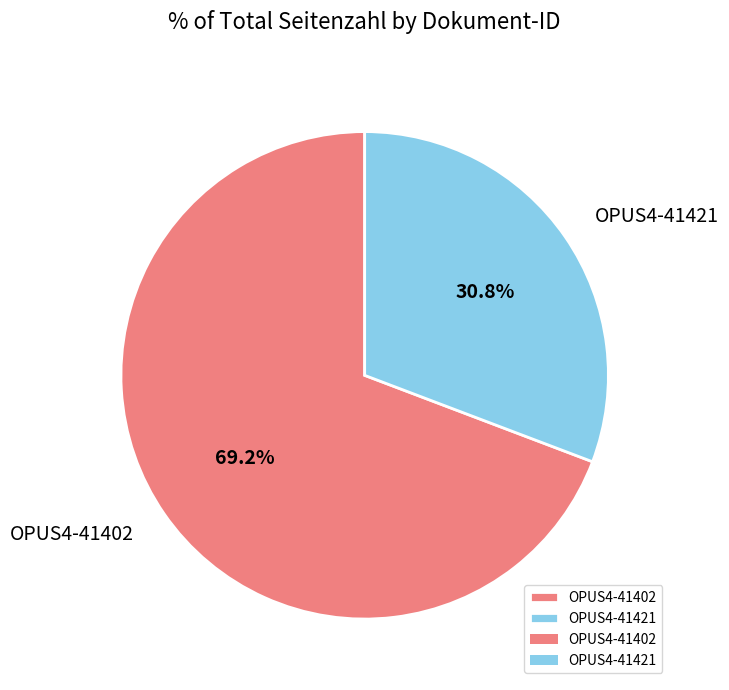

Which category accounts for the majority?

OPUS4-41402